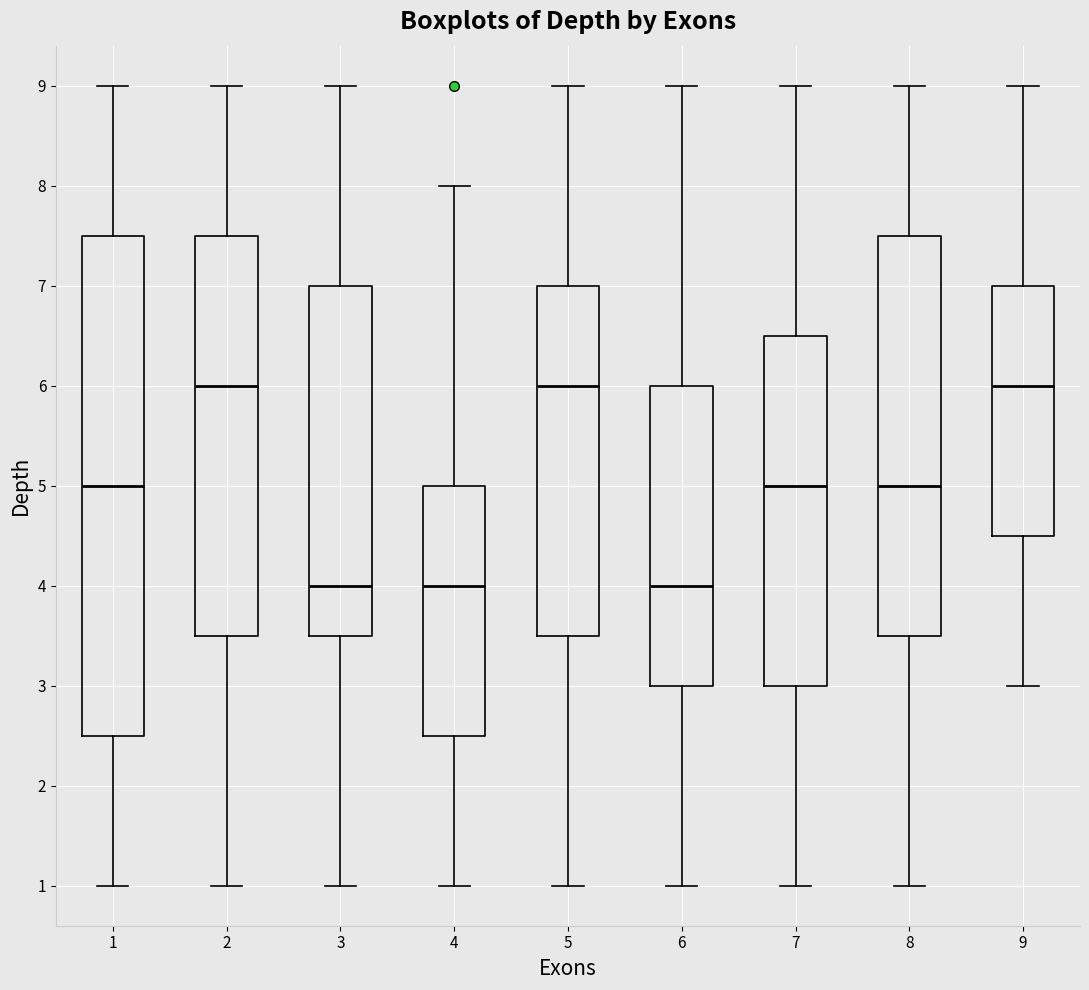

Which box is the tallest, from its lower edge to its upper edge?

1